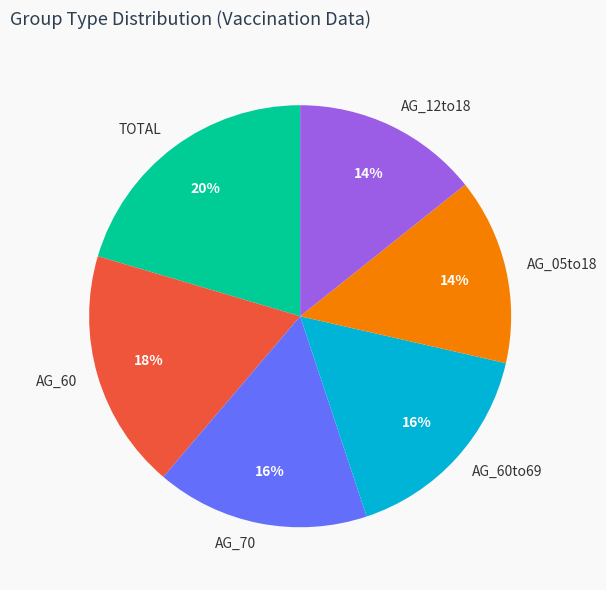

What is the largest slice in the pie chart?

TOTAL